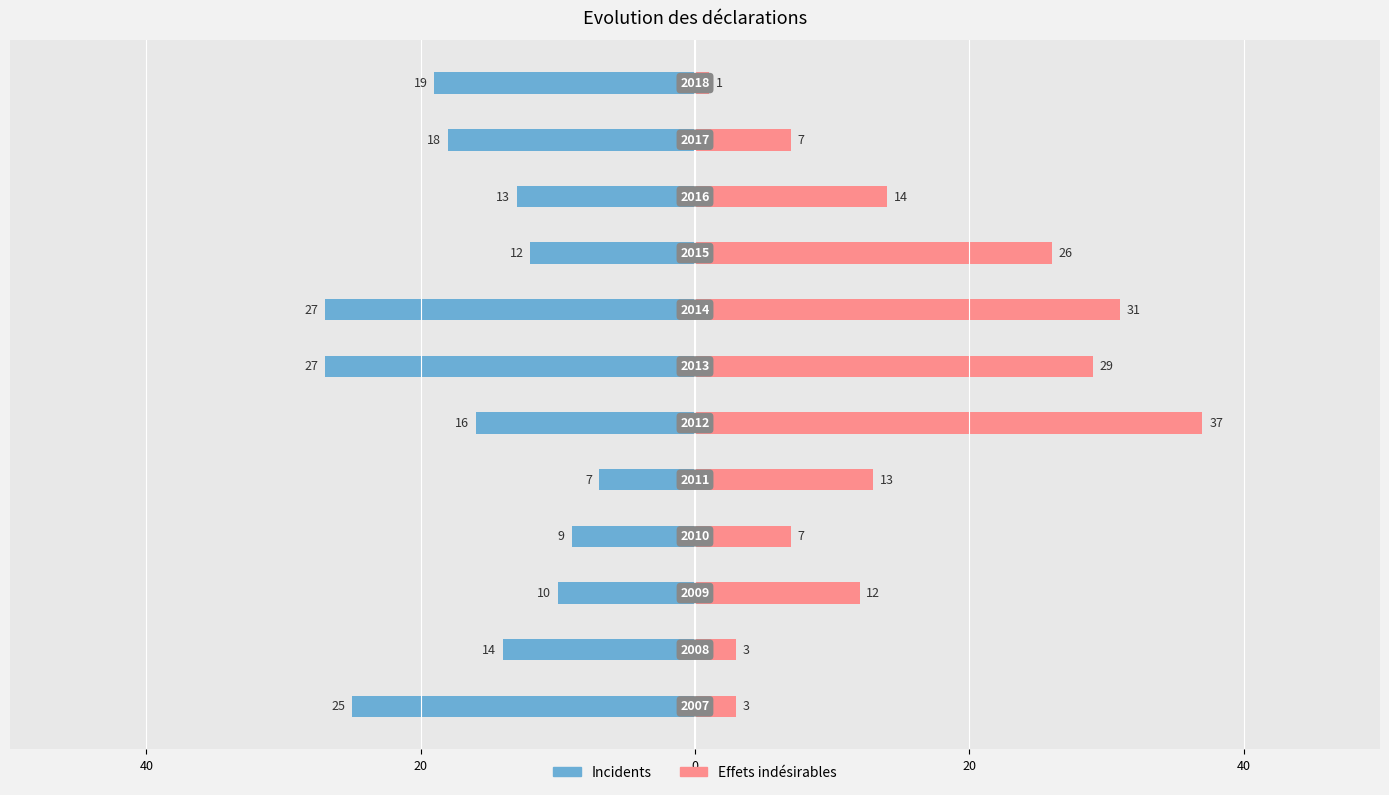

Which series changed the most between 60 and 20?

Incidents